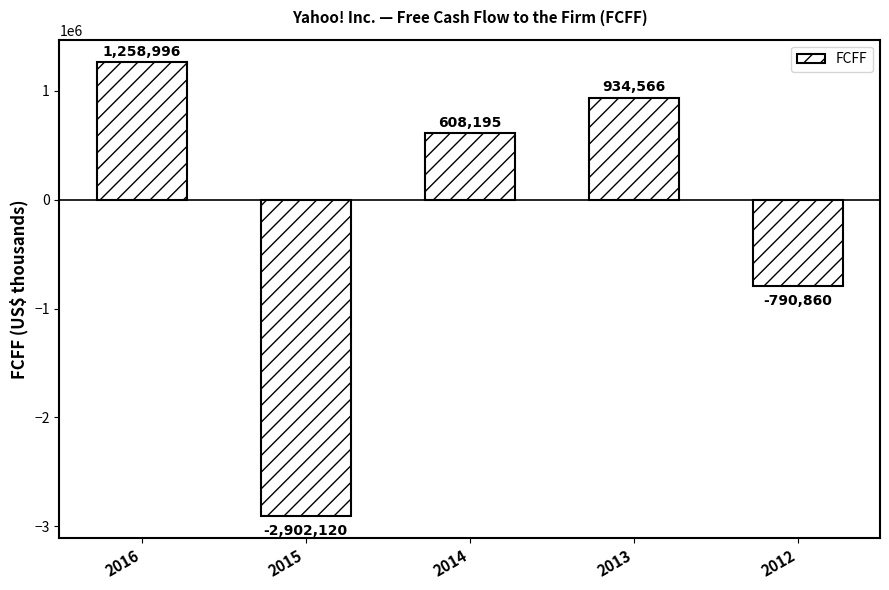

Which label corresponds to the smallest value in the chart?

2015